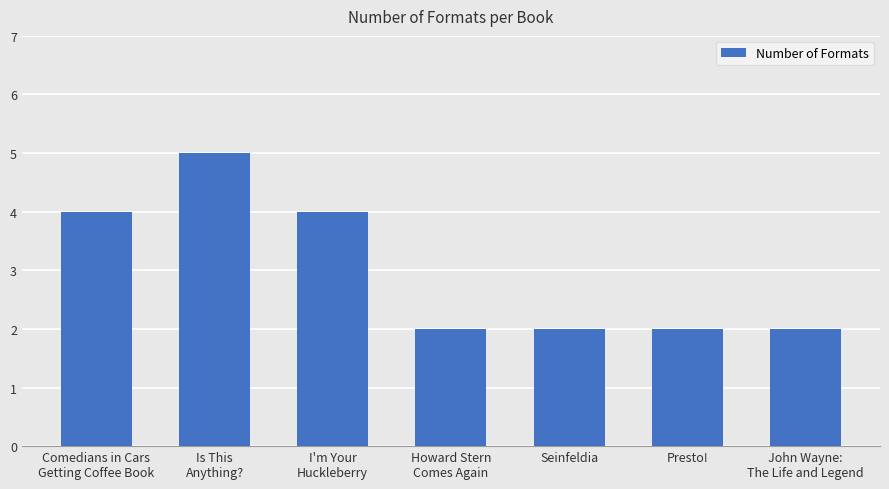

The chart shows a value of 3 at Presto!. True or false?

False